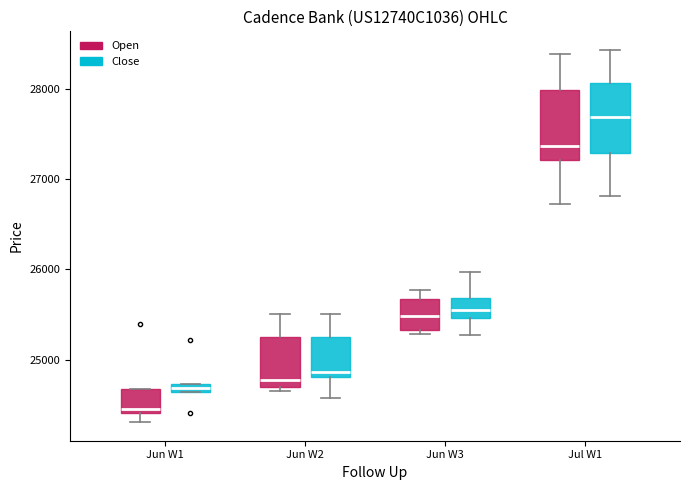

Which box's median line is the lowest?

Jun W1 (Open)